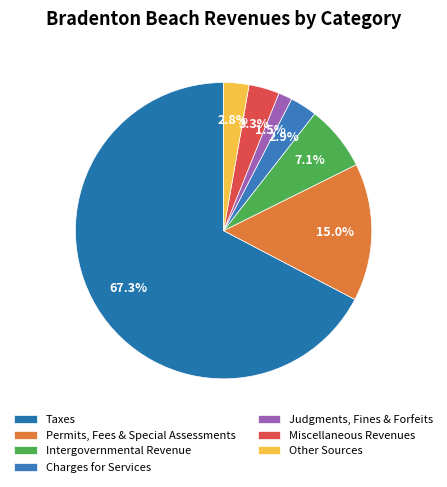

What is the majority slice?

Taxes